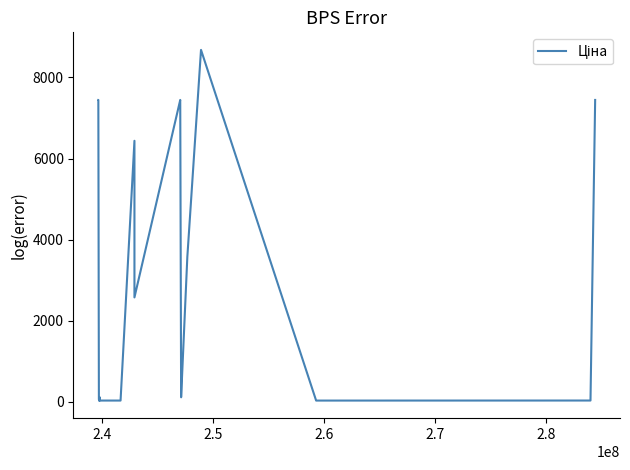

What is the maximum value shown in the chart?

8679.5